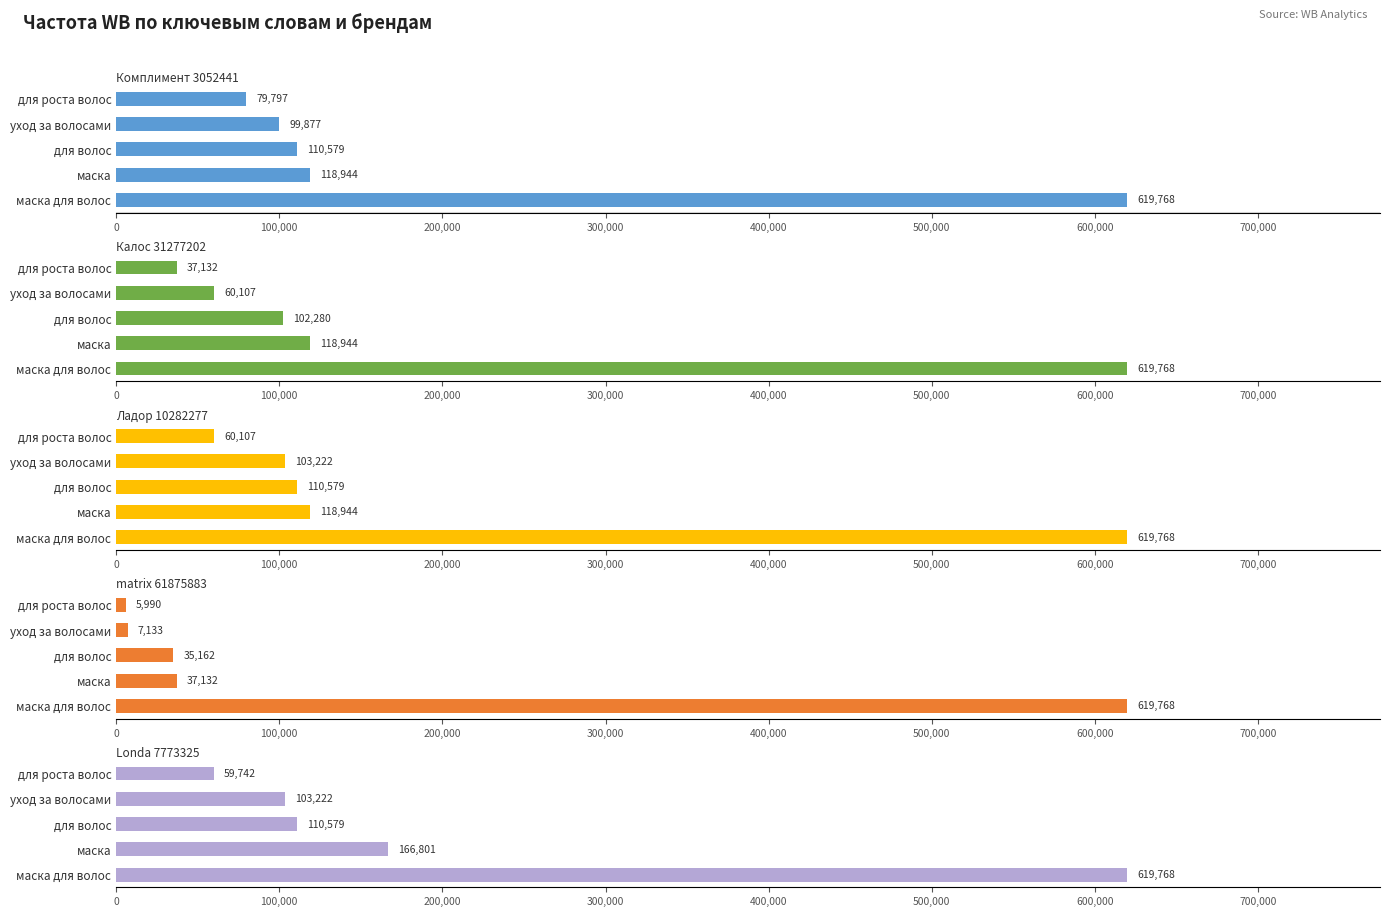

How many bars are there in total?

25